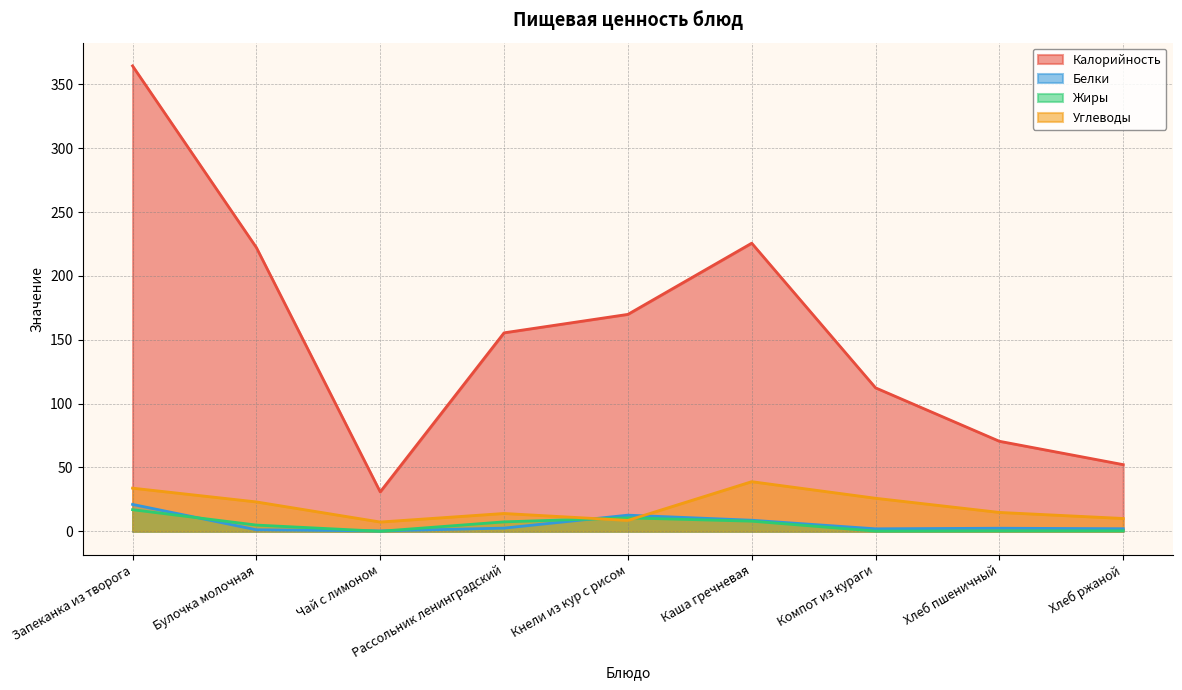

What position from the right is Кнели из кур с рисом?

5